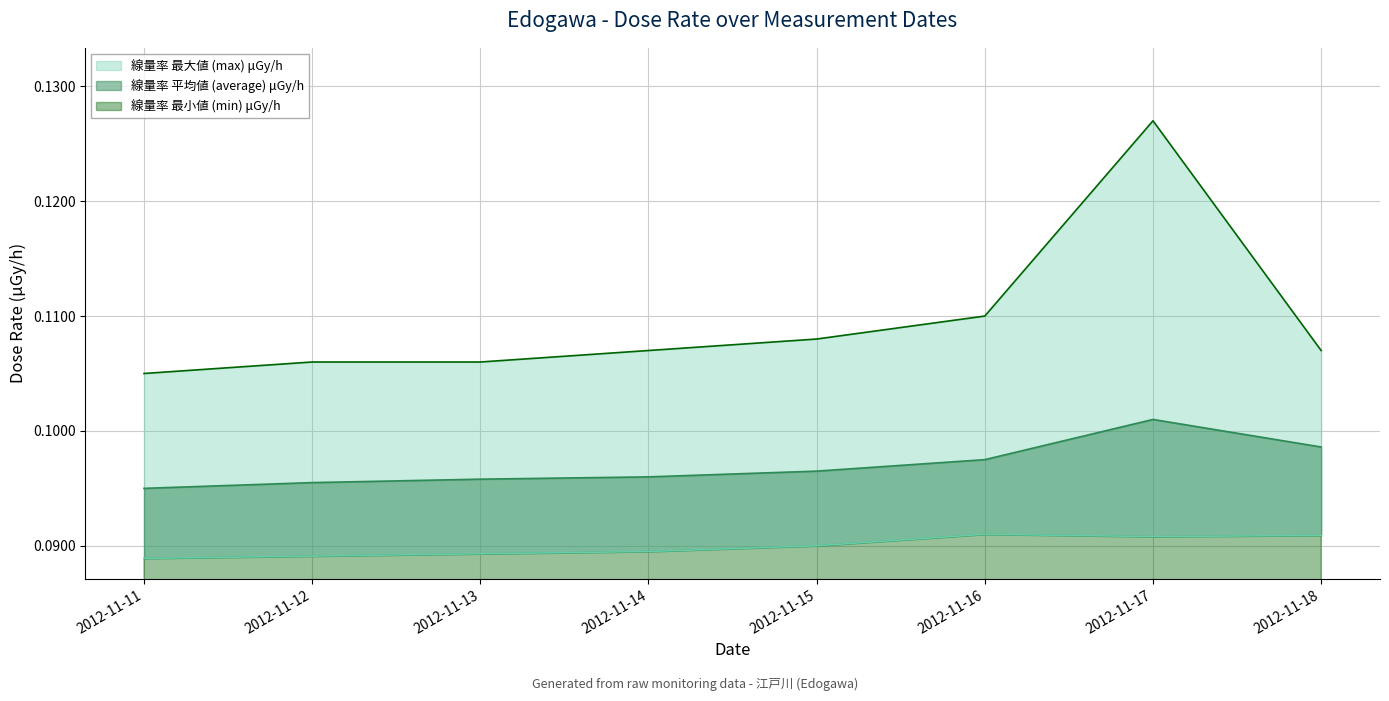

Reading left to right, what are all the values shown in this chart?

線量率 最小値 (min) μGy/h: 2012-11-11=0.1	2012-11-12=0.1	2012-11-13=0.1	2012-11-14=0.1	2012-11-15=0.1	2012-11-16=0.1	2012-11-17=0.1	2012-11-18=0.1
線量率 平均値 (average) μGy/h: 2012-11-11=0.1	2012-11-12=0.1	2012-11-13=0.1	2012-11-14=0.1	2012-11-15=0.1	2012-11-16=0.1	2012-11-17=0.1	2012-11-18=0.1
線量率 最大値 (max) μGy/h: 2012-11-11=0.1	2012-11-12=0.1	2012-11-13=0.1	2012-11-14=0.1	2012-11-15=0.1	2012-11-16=0.1	2012-11-17=0.1	2012-11-18=0.1